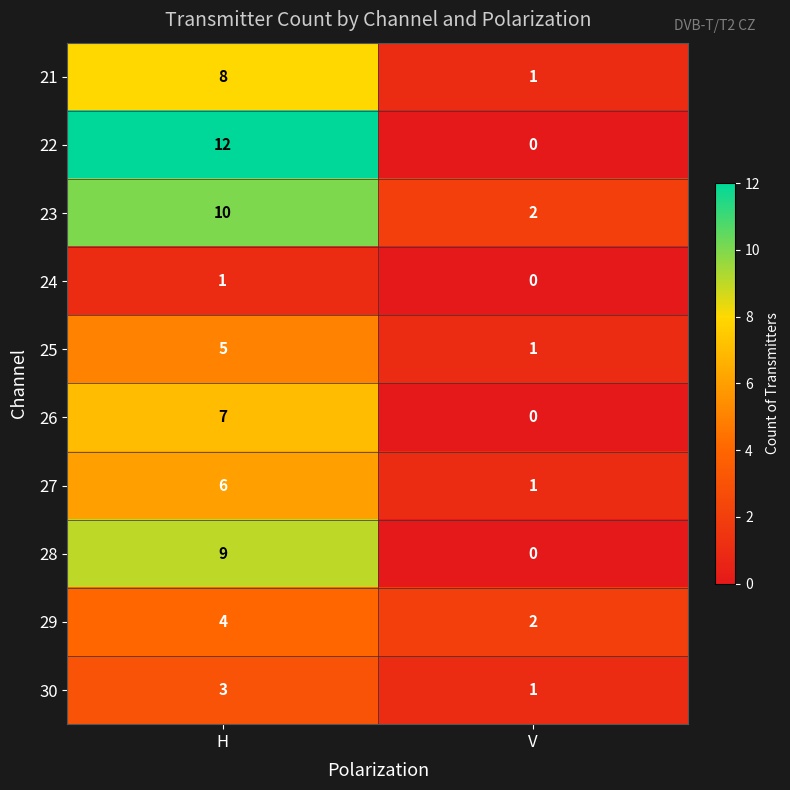

Where is 27 nearest to the value 3?

V